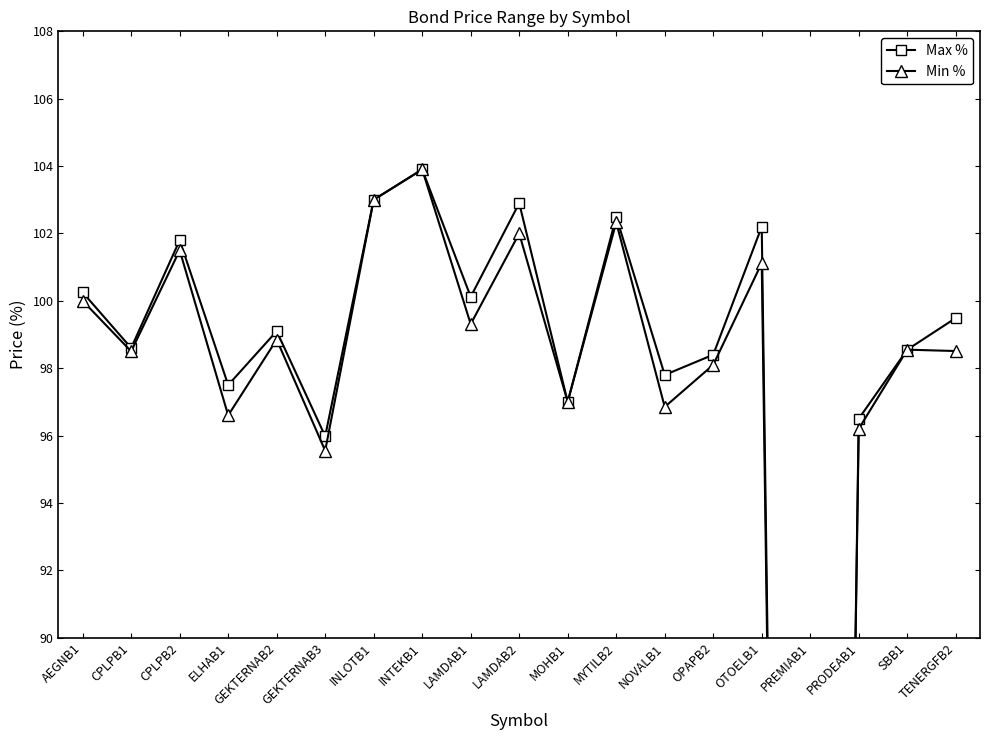

What is the difference between the highest and lowest values at OTOELB1?

1.1